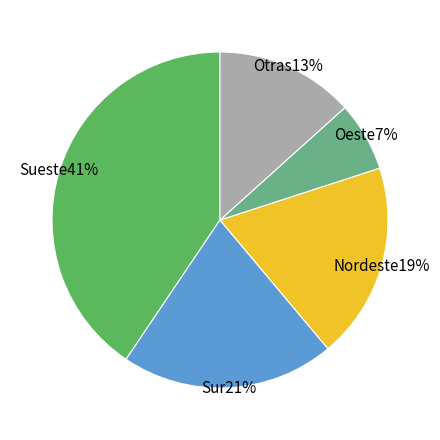

To the nearest percent, what is the average slice percentage?

20%